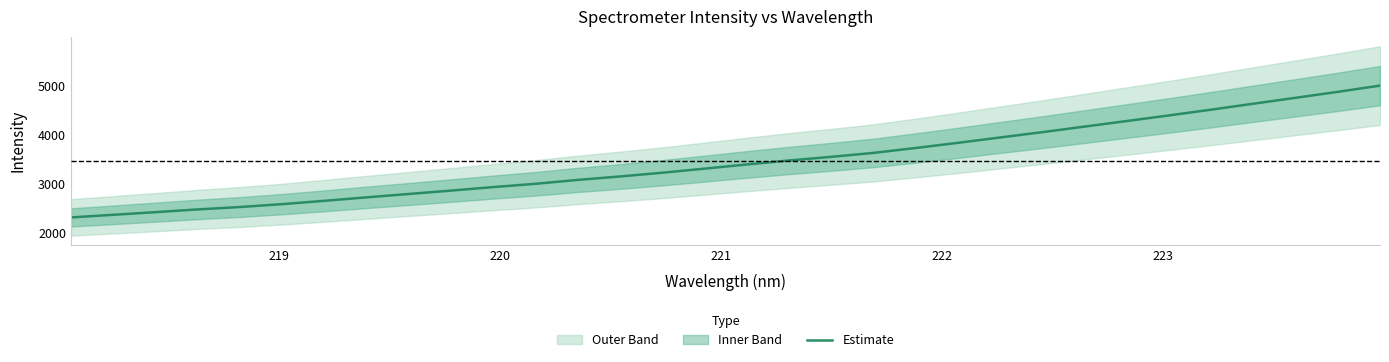

What is the lowest value of the Estimate series?

2318.1